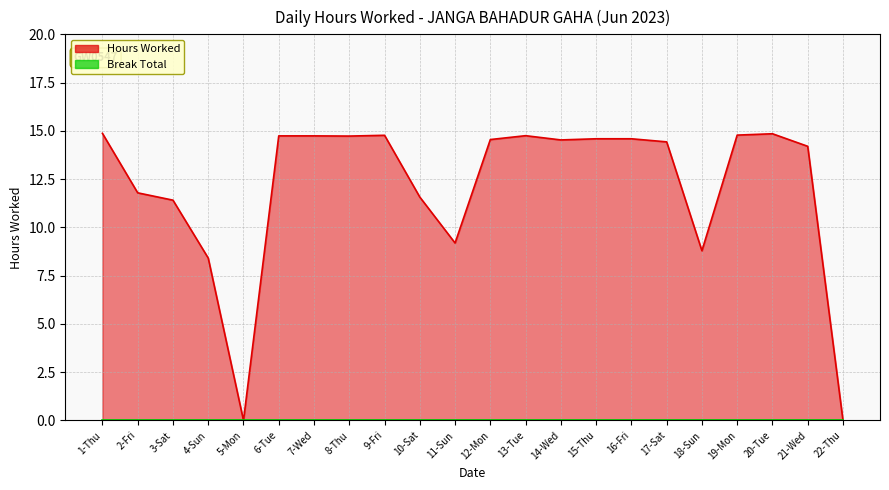

How many interior local peaks (higher than both neighbors) does the data have?

3